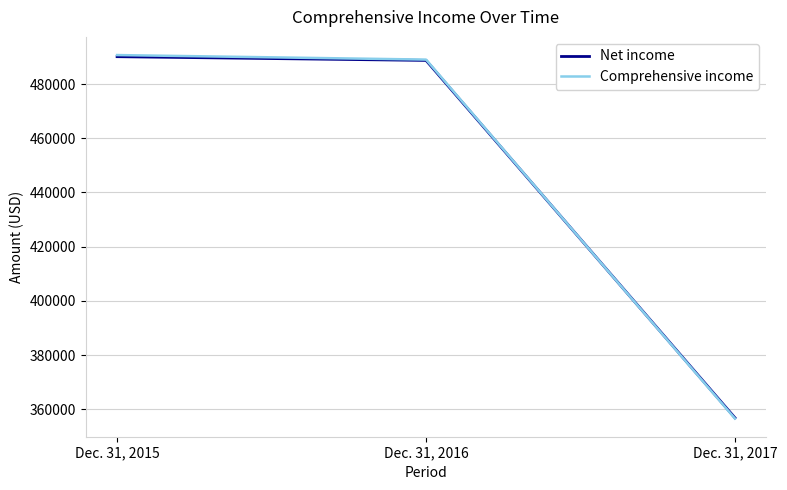

True or false: Net income has a value of 488744 at Dec. 31, 2016.

True